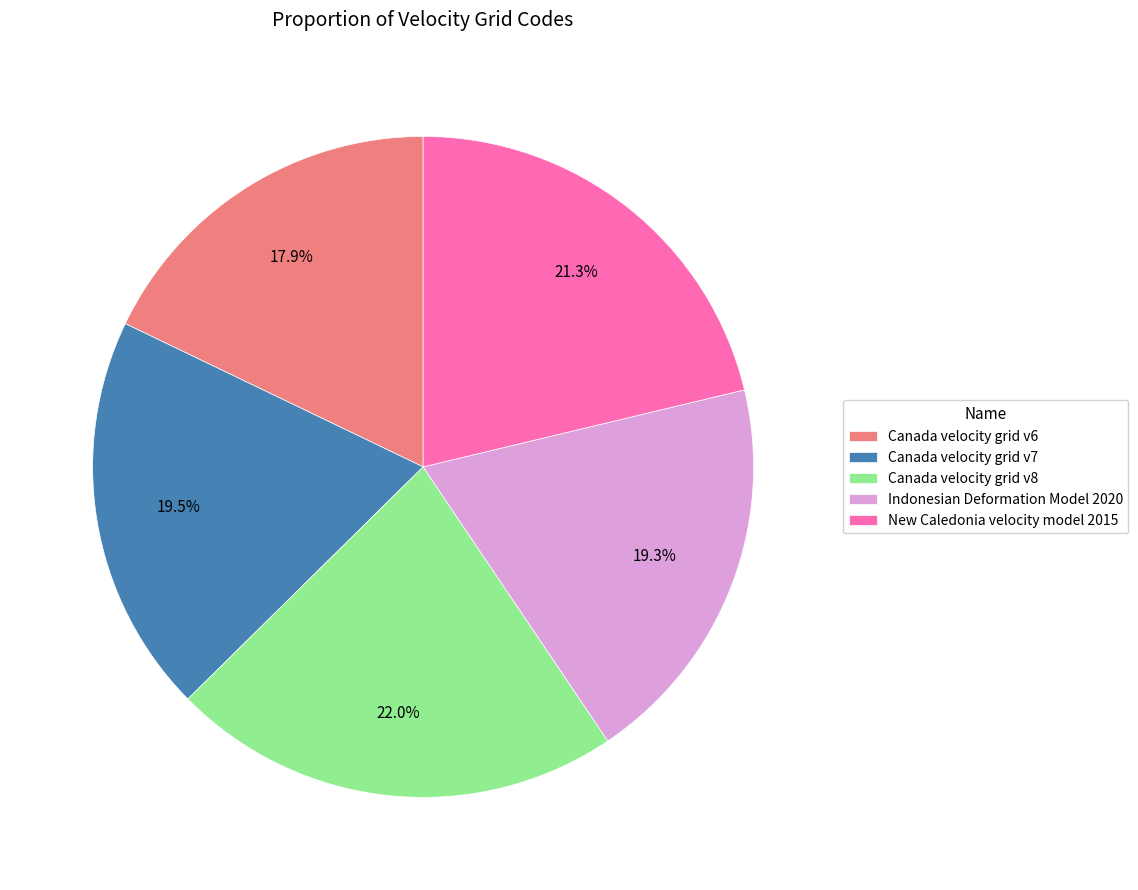

What percentage is the Indonesian Deformation Model 2020 slice, to the nearest percent?

19%